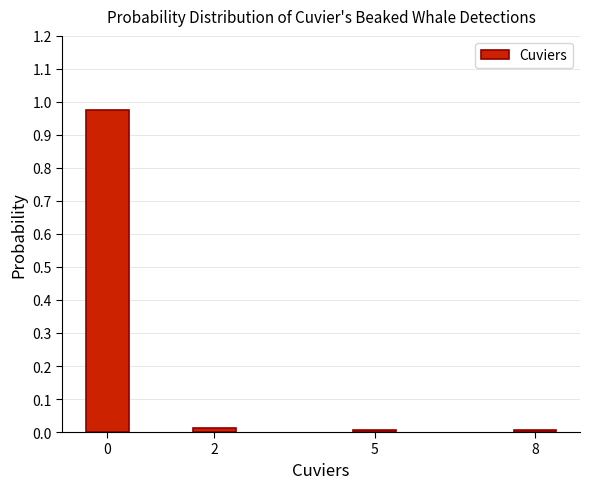

The chart shows a value of 0.3 at 0. True or false?

False